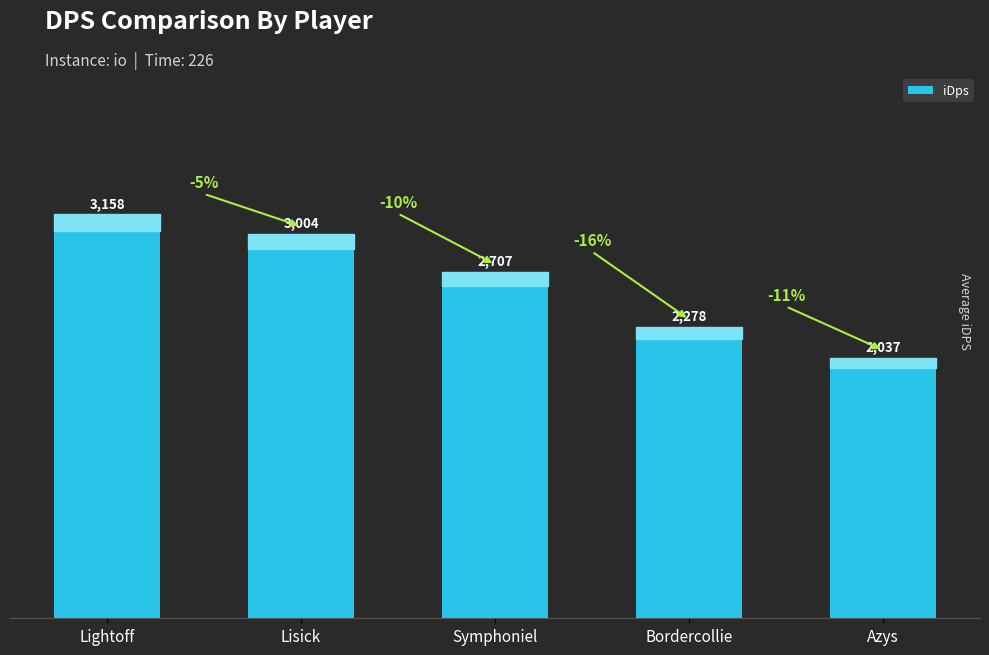

How many distinct data groups are displayed?

1